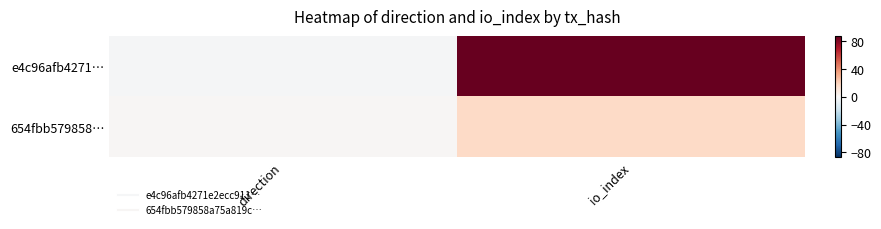

Reading left to right, transcribe all the data shown in this chart.

e4c96afb4271…: direction=-1	io_index=87
654fbb579858…: direction=1	io_index=17